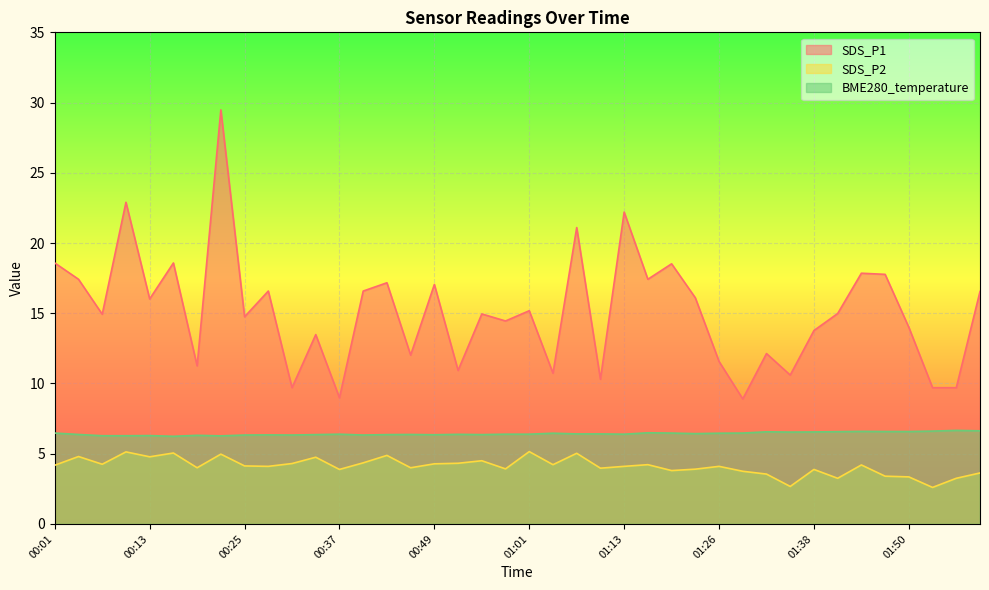

True or false: SDS_P2 and BME280_temperature cross at least once.

False